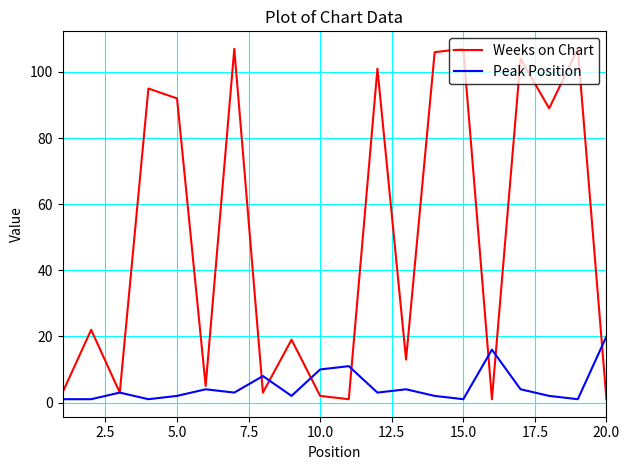

How many interior local peaks does the Peak Position series have?

6